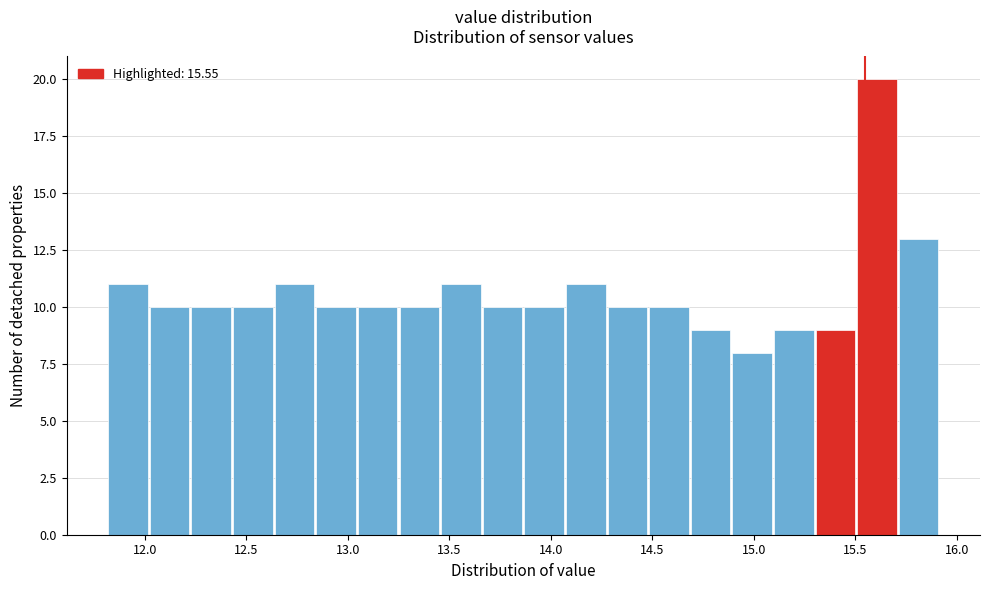

What is the height of the bar covering 12.435 to 12.640 on the x-axis? Neither the bar edges nor the heights are printed on the chart, so give them approximately, as read against the axes.

10